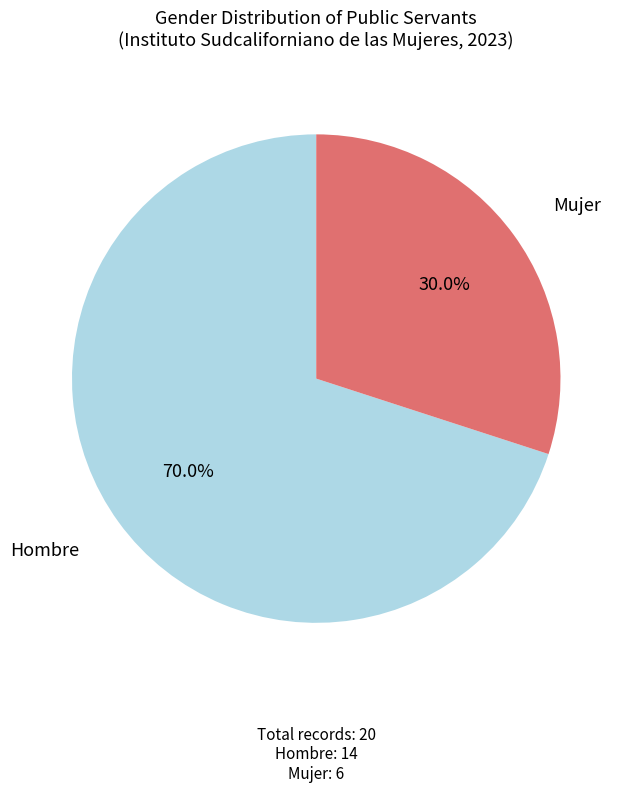

Is there any slice that represents more than half of the pie?

Yes